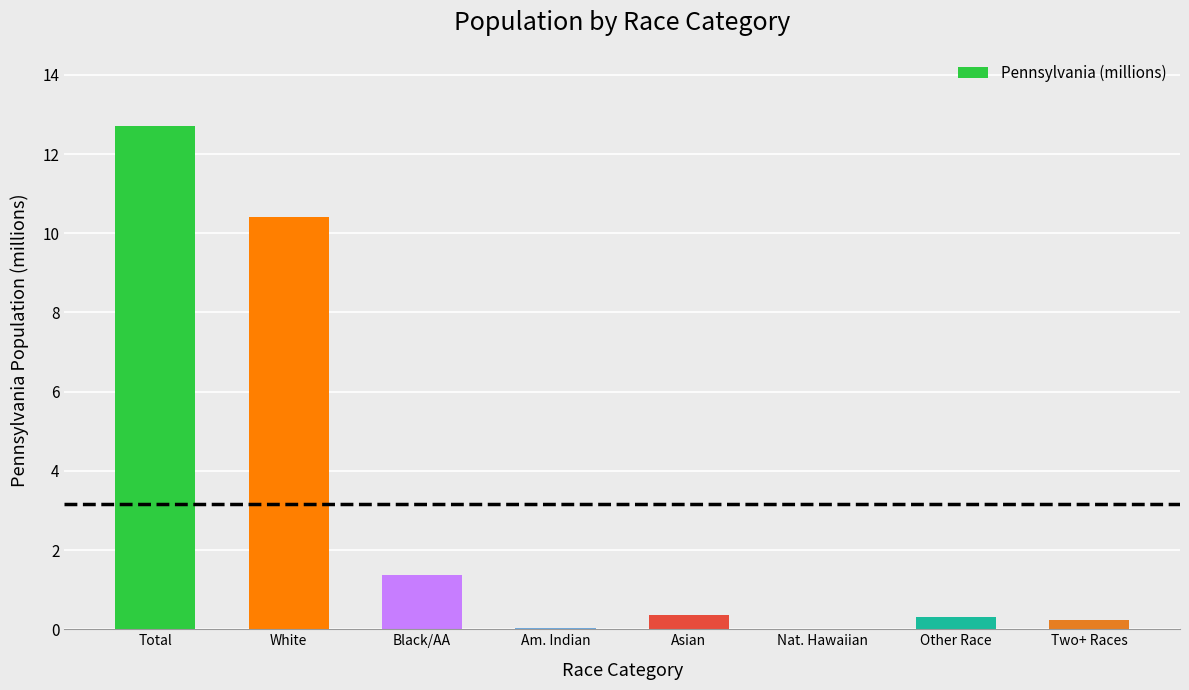

True or false: the data shows 0.3 at Asian.

True